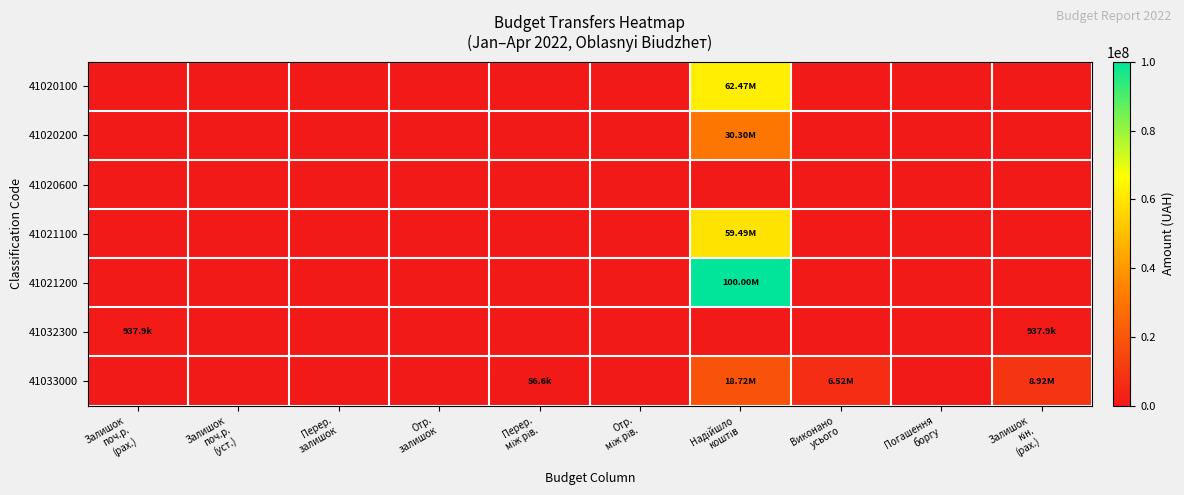

Reading left to right, extract all data points from this chart.

41020100: Залишок
поч.р.
(рах.)=0.0	Залишок
поч.р.
(уст.)=0.0	Перер.
залишок=0.0	Отр.
залишок=0.0	Перер.
між рів.=0.0	Отр.
між рів.=0.0	Надійшло
коштів=62470000.0	Виконано
усього=0.0	Погашення
боргу=0.0	Залишок
кін.
(рах.)=0.0
41020200: Залишок
поч.р.
(рах.)=0.0	Залишок
поч.р.
(уст.)=0.0	Перер.
залишок=0.0	Отр.
залишок=0.0	Перер.
між рів.=0.0	Отр.
між рів.=0.0	Надійшло
коштів=30299600.0	Виконано
усього=0.0	Погашення
боргу=0.0	Залишок
кін.
(рах.)=0.0
41020600: Залишок
поч.р.
(рах.)=0.0	Залишок
поч.р.
(уст.)=0.0	Перер.
залишок=0.0	Отр.
залишок=0.0	Перер.
між рів.=0.0	Отр.
між рів.=0.0	Надійшло
коштів=0.0	Виконано
усього=0.0	Погашення
боргу=0.0	Залишок
кін.
(рах.)=0.0
41021100: Залишок
поч.р.
(рах.)=0.0	Залишок
поч.р.
(уст.)=0.0	Перер.
залишок=0.0	Отр.
залишок=0.0	Перер.
між рів.=0.0	Отр.
між рів.=0.0	Надійшло
коштів=59485200.0	Виконано
усього=0.0	Погашення
боргу=0.0	Залишок
кін.
(рах.)=0.0
41021200: Залишок
поч.р.
(рах.)=0.0	Залишок
поч.р.
(уст.)=0.0	Перер.
залишок=0.0	Отр.
залишок=0.0	Перер.
між рів.=0.0	Отр.
між рів.=0.0	Надійшло
коштів=100000000.0	Виконано
усього=0.0	Погашення
боргу=0.0	Залишок
кін.
(рах.)=0.0
41032300: Залишок
поч.р.
(рах.)=937946.1	Залишок
поч.р.
(уст.)=0.0	Перер.
залишок=0.0	Отр.
залишок=0.0	Перер.
між рів.=0.0	Отр.
між рів.=0.0	Надійшло
коштів=0.0	Виконано
усього=0.0	Погашення
боргу=0.0	Залишок
кін.
(рах.)=937946.1
41033000: Залишок
поч.р.
(рах.)=0.0	Залишок
поч.р.
(уст.)=0.0	Перер.
залишок=0.0	Отр.
залишок=0.0	Перер.
між рів.=56621.0	Отр.
між рів.=0.0	Надійшло
коштів=18715800.0	Виконано
усього=6524260.4	Погашення
боргу=0.0	Залишок
кін.
(рах.)=8918976.4